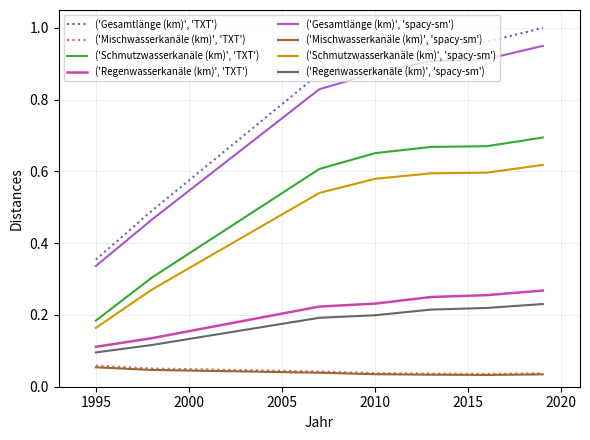

List the series in order of their peak value, lowest first.

('Mischwasserkanäle (km)', 'spacy-sm'), ('Mischwasserkanäle (km)', 'TXT'), ('Regenwasserkanäle (km)', 'spacy-sm'), ('Regenwasserkanäle (km)', 'TXT'), ('Schmutzwasserkanäle (km)', 'spacy-sm'), ('Schmutzwasserkanäle (km)', 'TXT'), ('Gesamtlänge (km)', 'spacy-sm'), ('Gesamtlänge (km)', 'TXT')